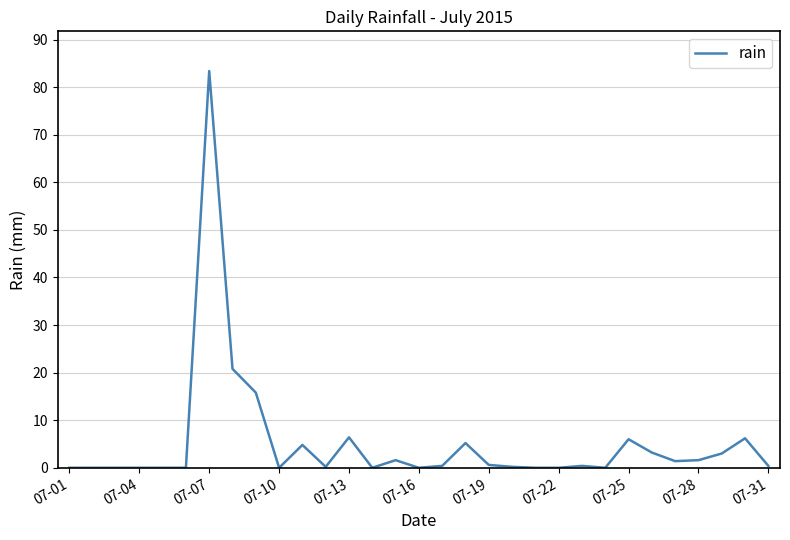

What is the maximum value shown in the chart?

83.4